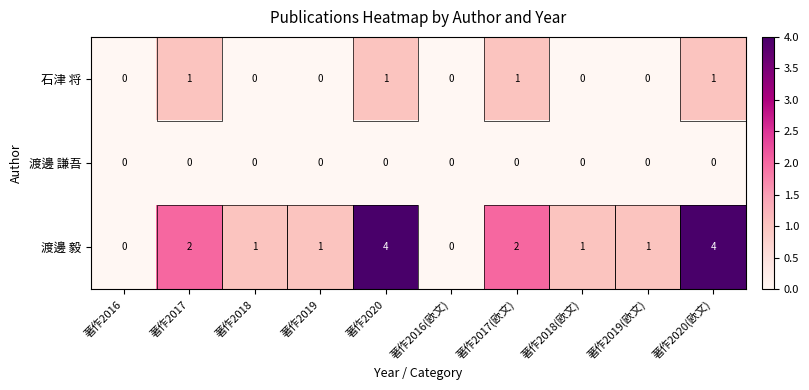

List the series in order of their overall mean, highest first.

渡邊 毅, 石津 将, 渡邊 謙吾